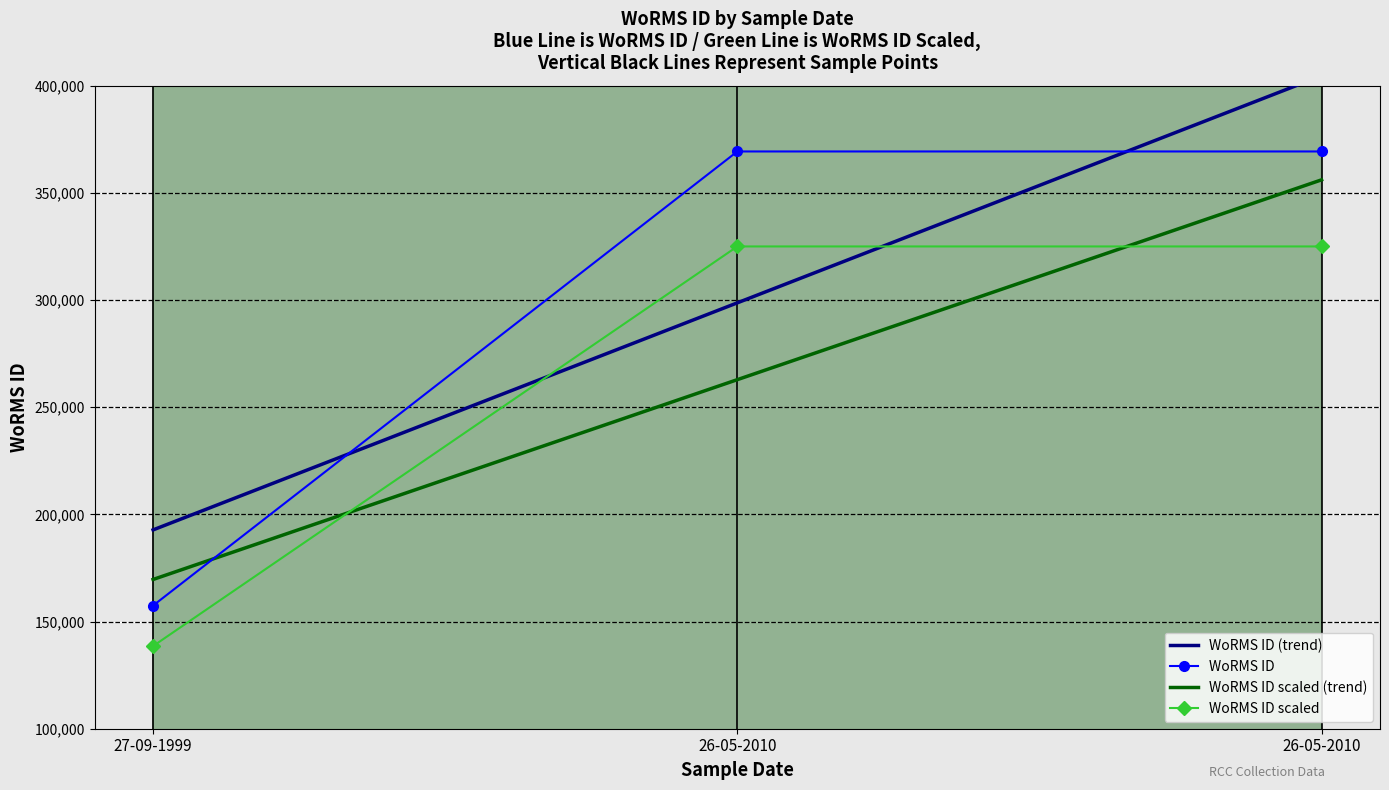

How many categories are shown in the chart?

3